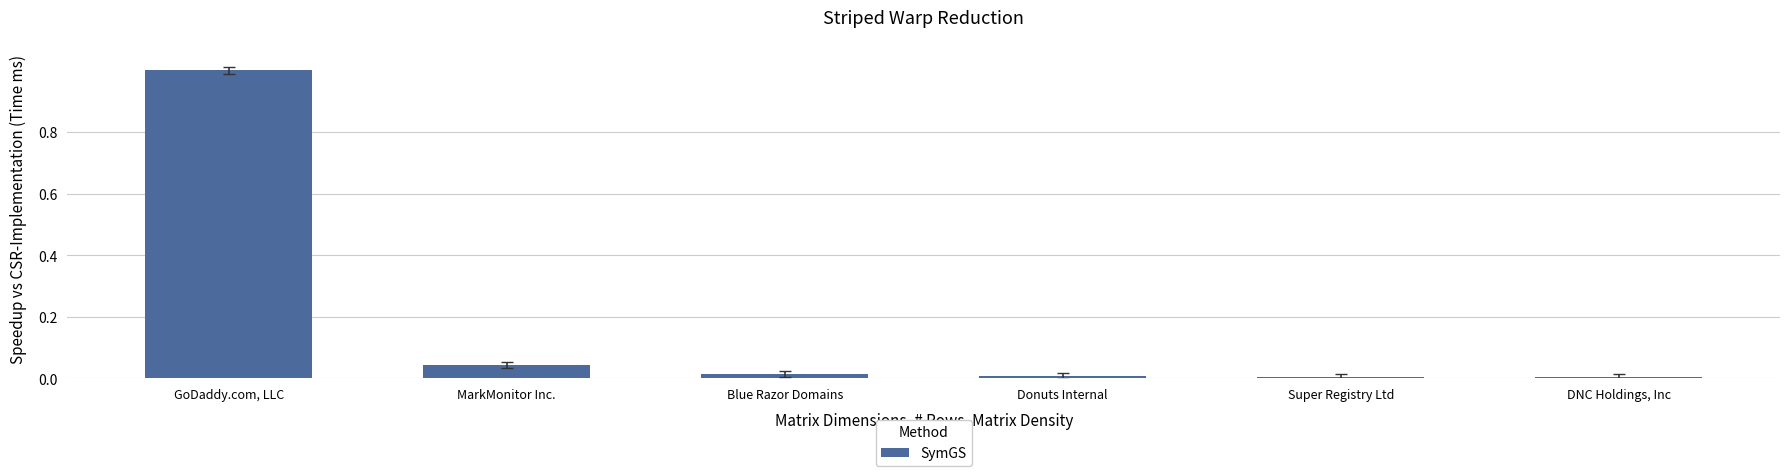

What is the label of the 3rd bar from the right?

Donuts Internal